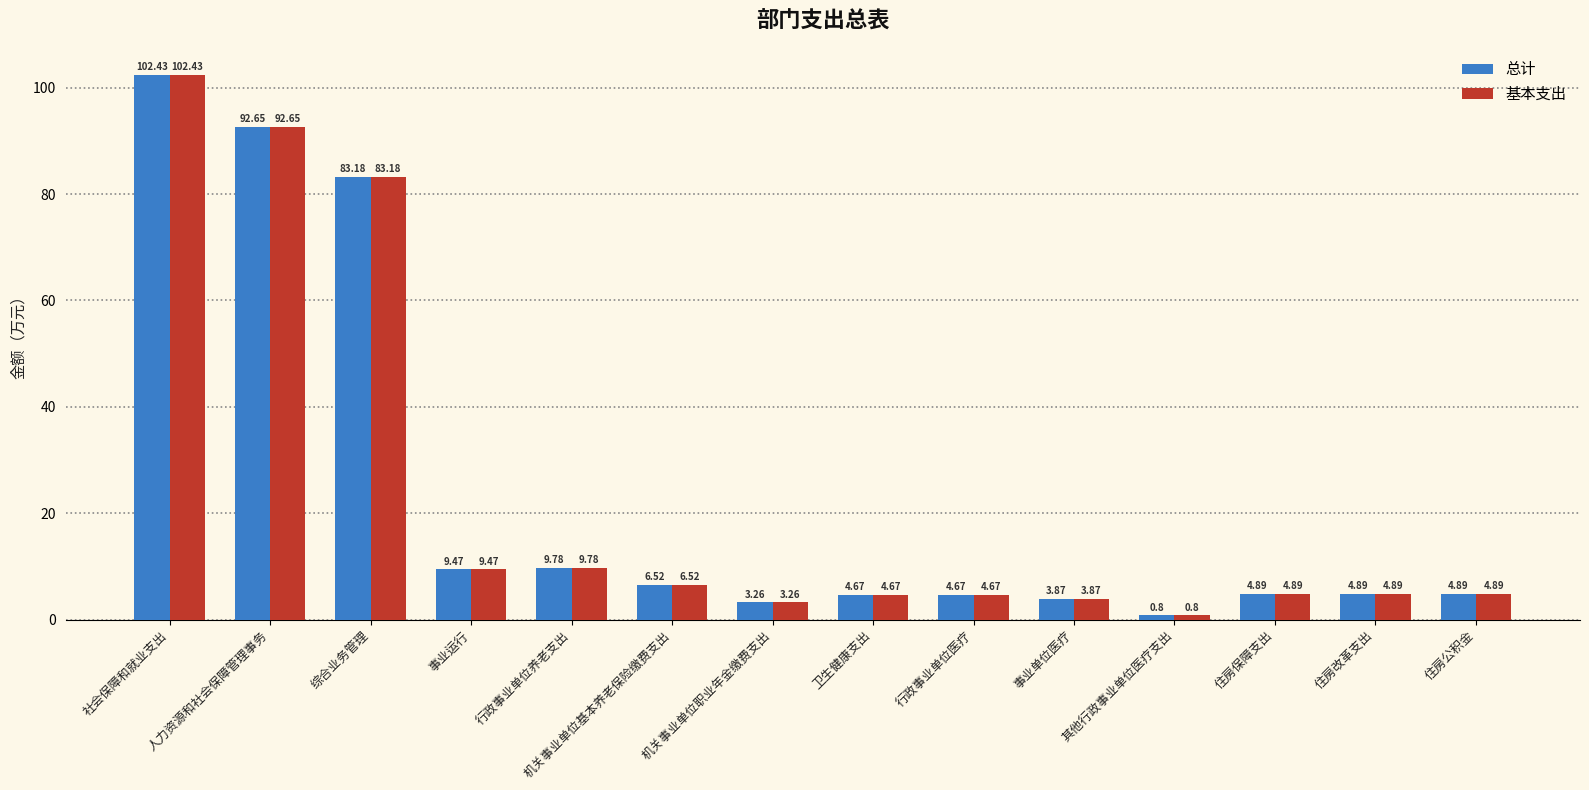

What is the average value of the 基本支出 series?

24.0